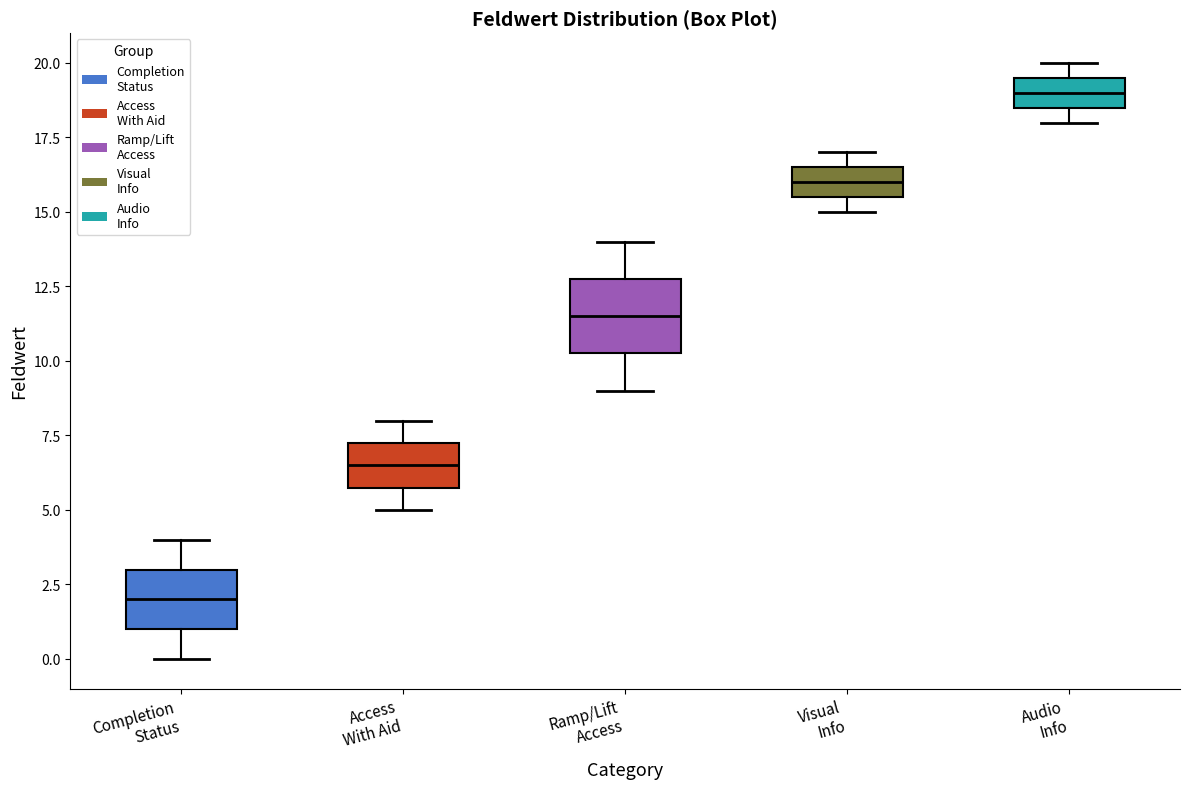

Where is the lower edge of the box for Access With Aid on the y-axis? The values are not printed on the chart, so give them approximately, as read against the axis.

6.0